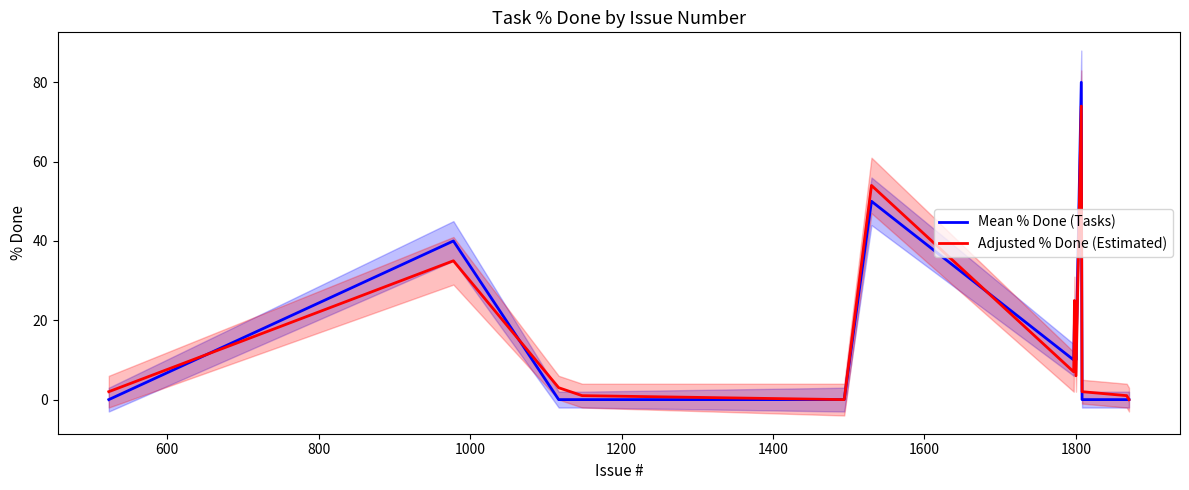

How many lines are shown in the chart?

2